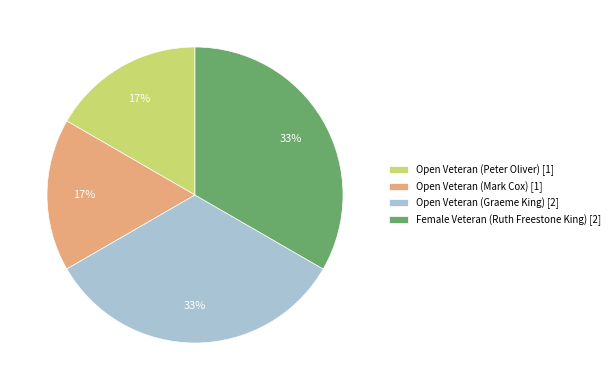

To the nearest percent, what is the average slice percentage?

25%